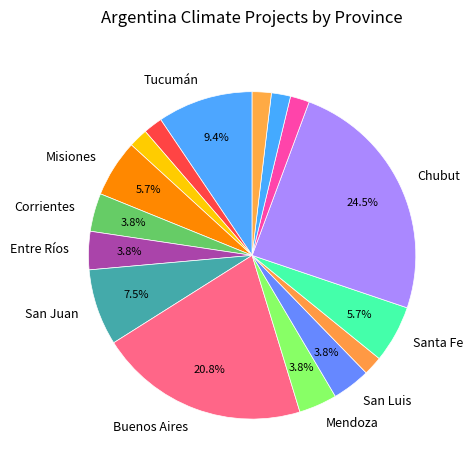

How many slices are in this pie chart?

16